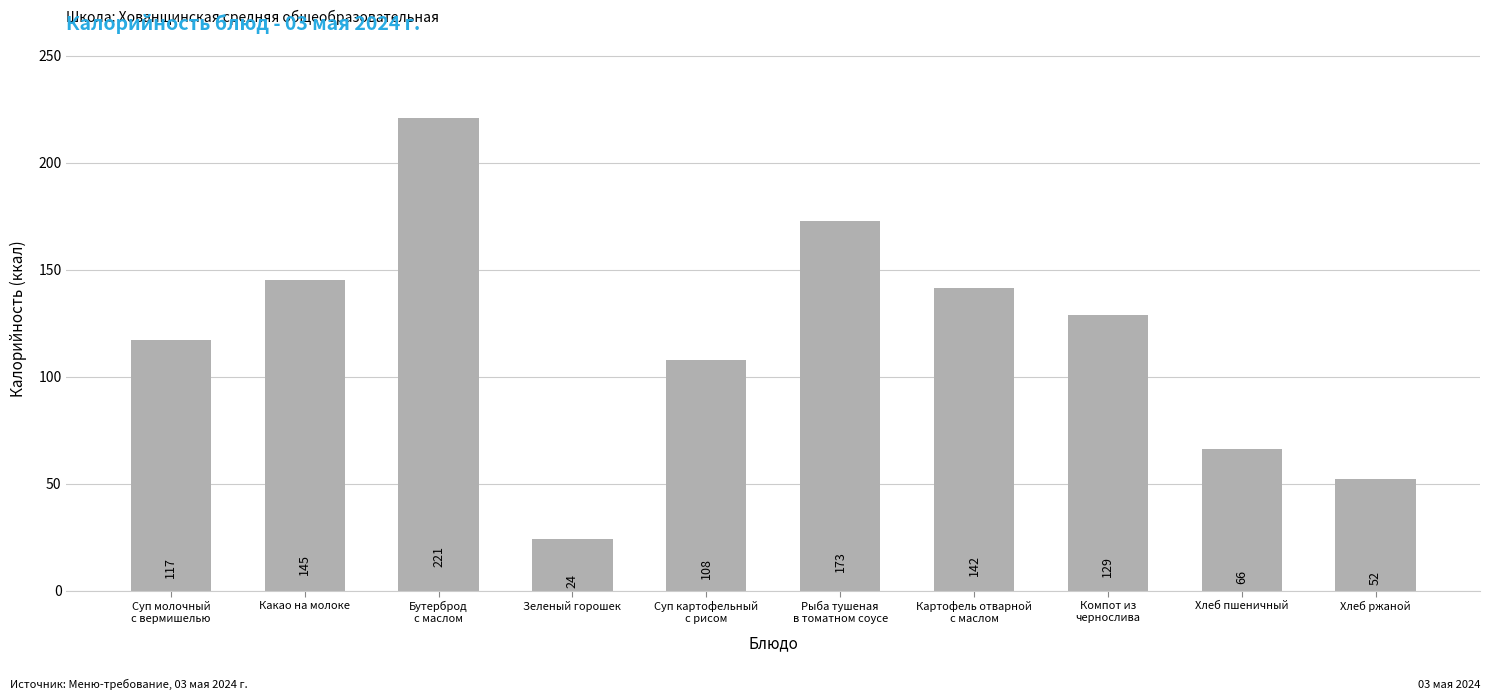

Is it true that the value at Хлеб пшеничный is 66.3?

True